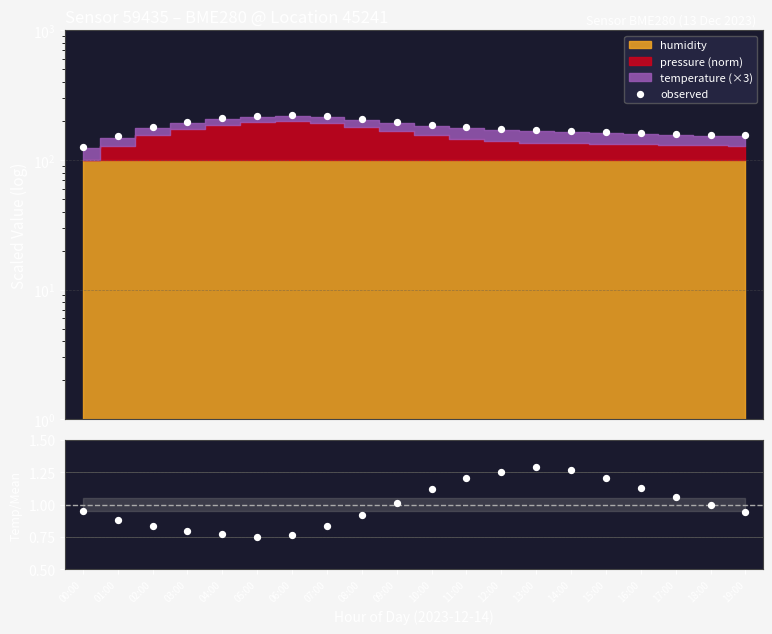

Which series contains the lowest Y value?

temp ratio